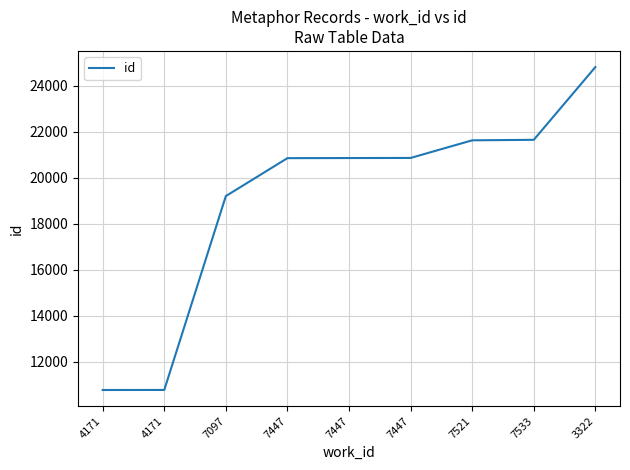

At which category does the chart reach its peak across all series?

3322